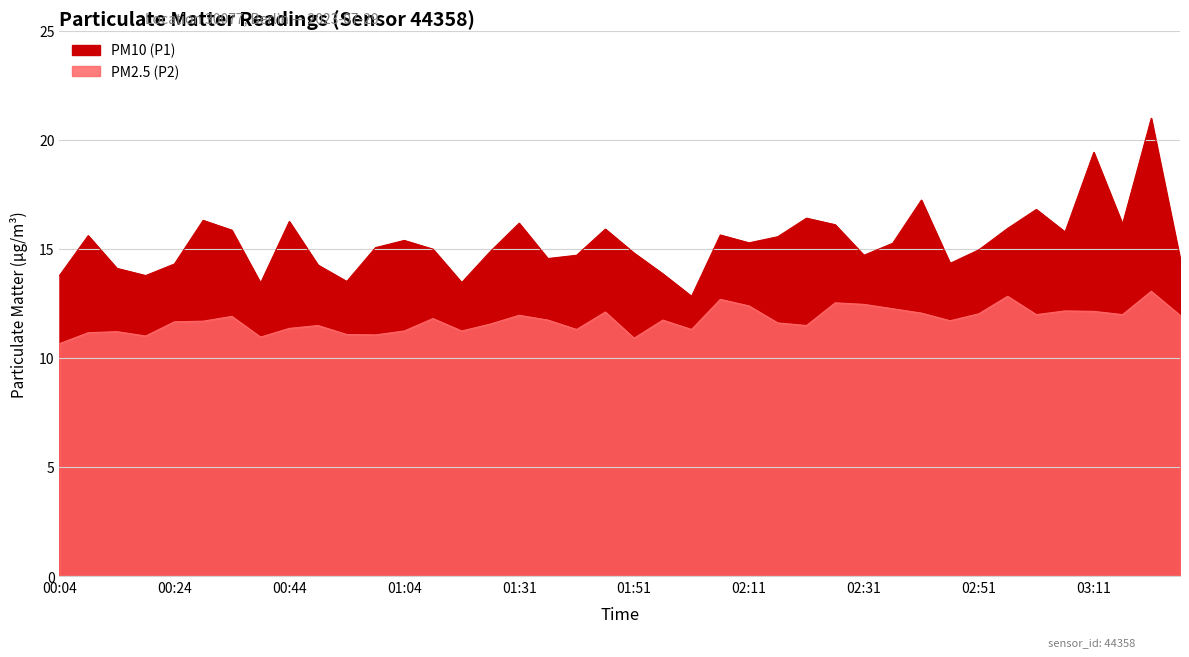

Rank the series at 02:56 from highest to lowest value.

PM10 (P1), PM2.5 (P2)